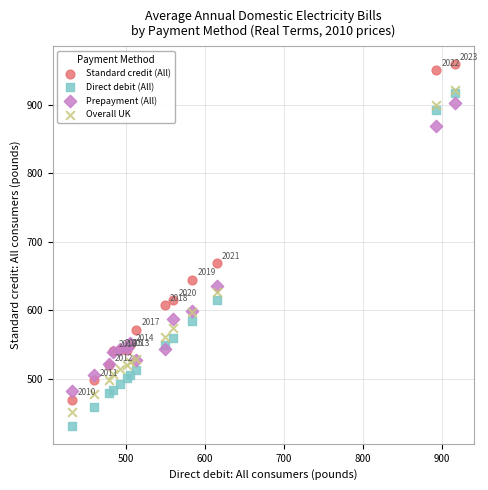

In the Prepayment (All) series, what Y value is closest to 691?

635.4